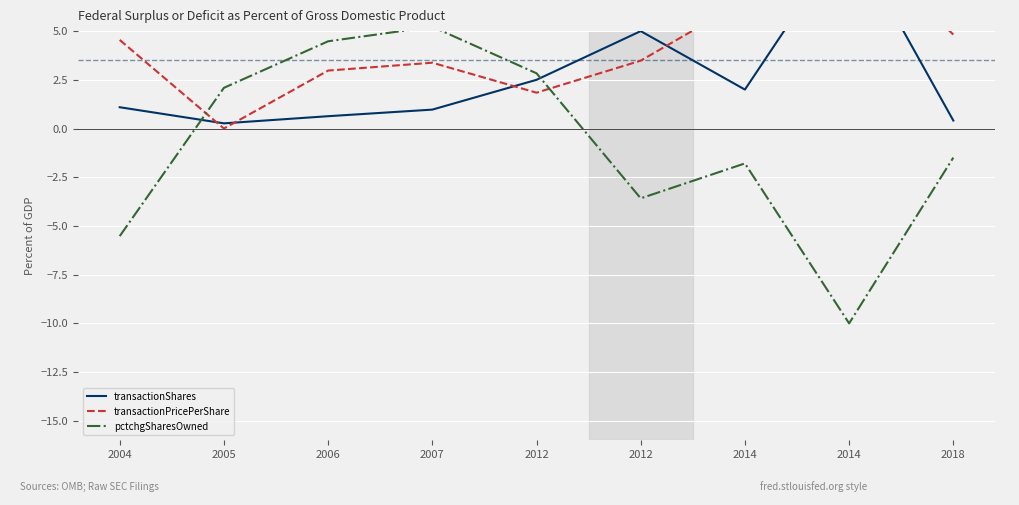

How many data points in transactionPricePerShare are less than 3?

3